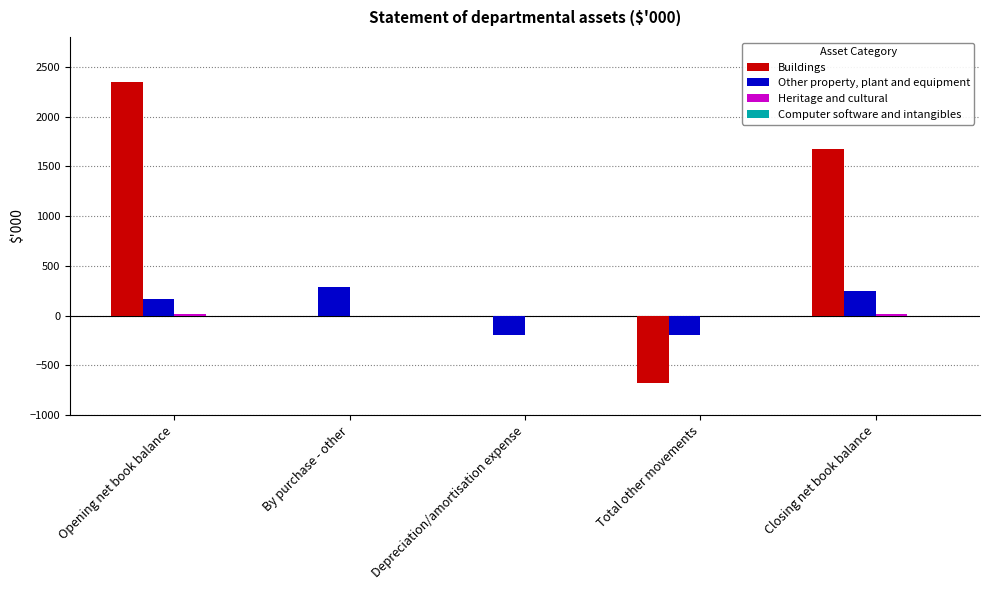

What is the greatest value displayed?

2352